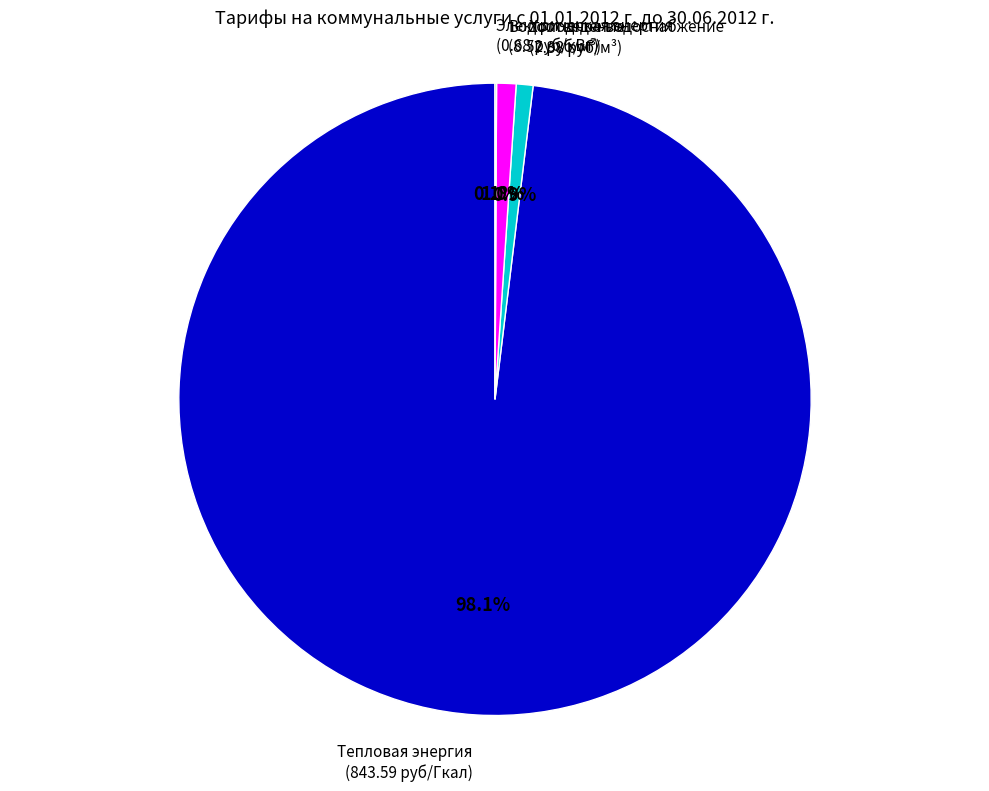

What portion of the pie excludes Холодное водоснабжение?

99.1%